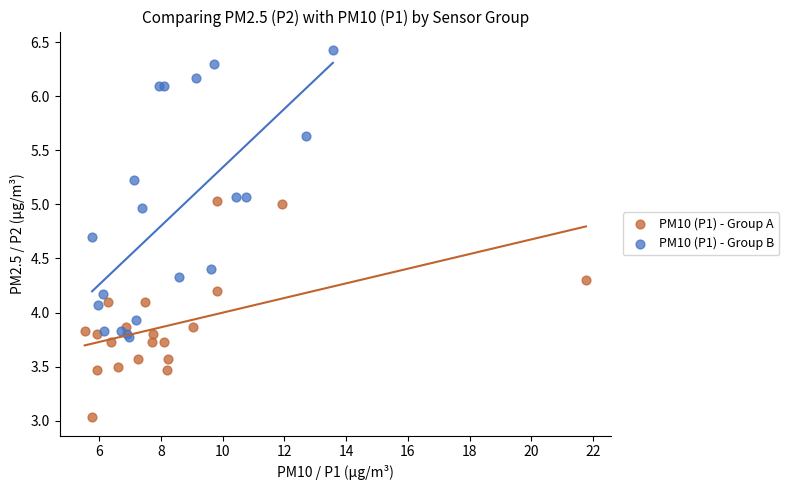

What are all the series names shown in the legend?

PM10 (P1) - Group A, PM10 (P1) - Group B